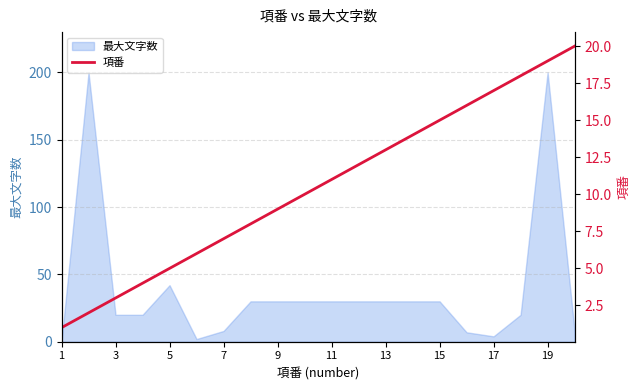

Where is 最大文字数 nearest to the value 100?

5